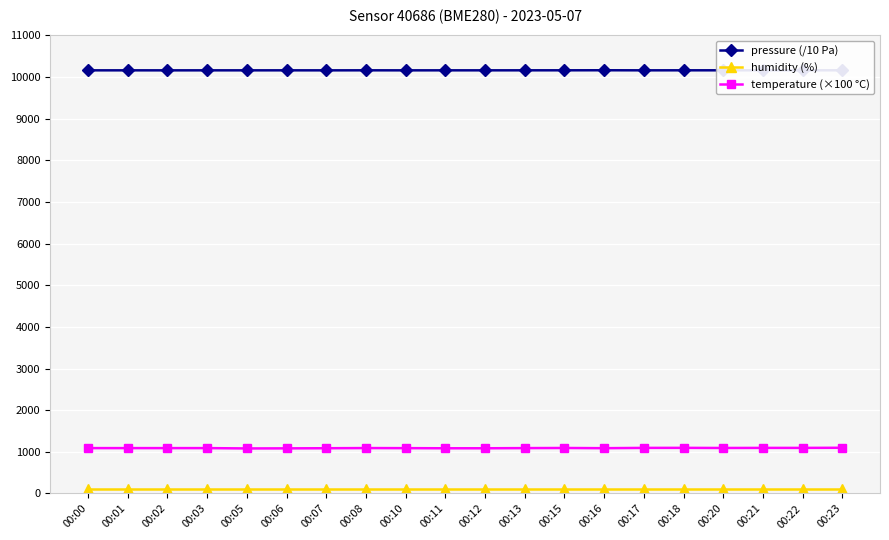

What is the minimum value for temperature (×100 °C)?

1082.0